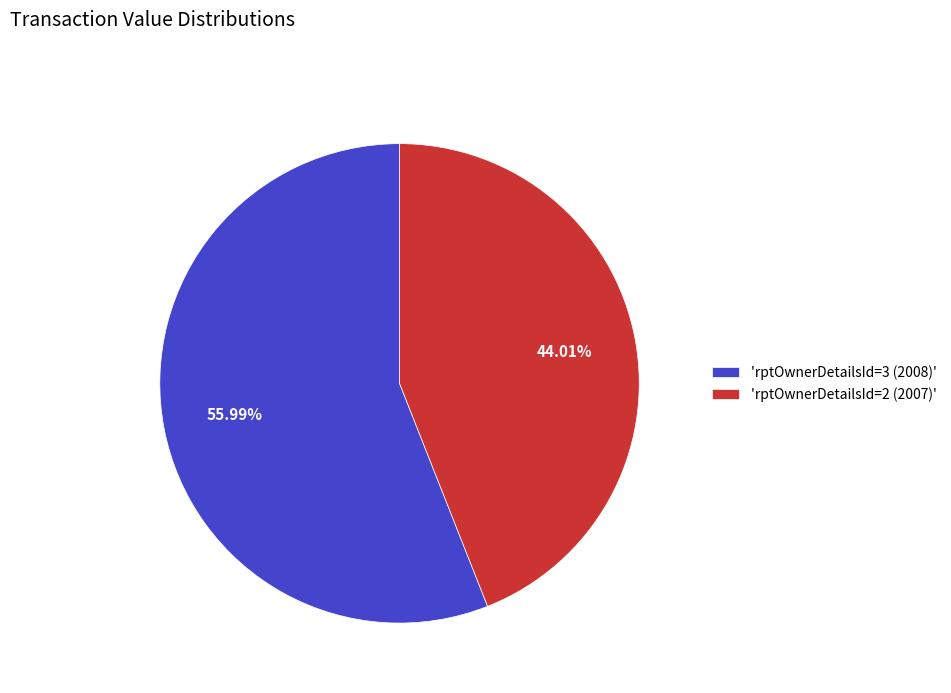

What is the ratio of the value at 'rptOwnerDetailsId=3 (2008)' to the value at 'rptOwnerDetailsId=2 (2007)'?

1.3